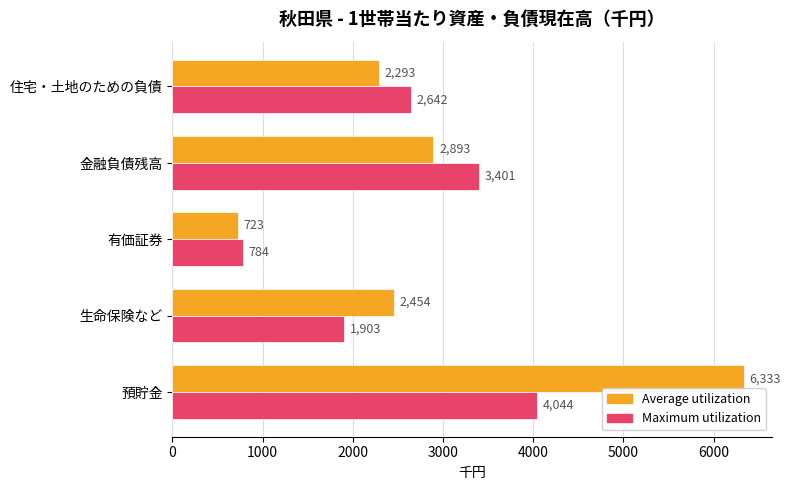

True or false: Average utilization has a value of 723 at 有価証券.

True